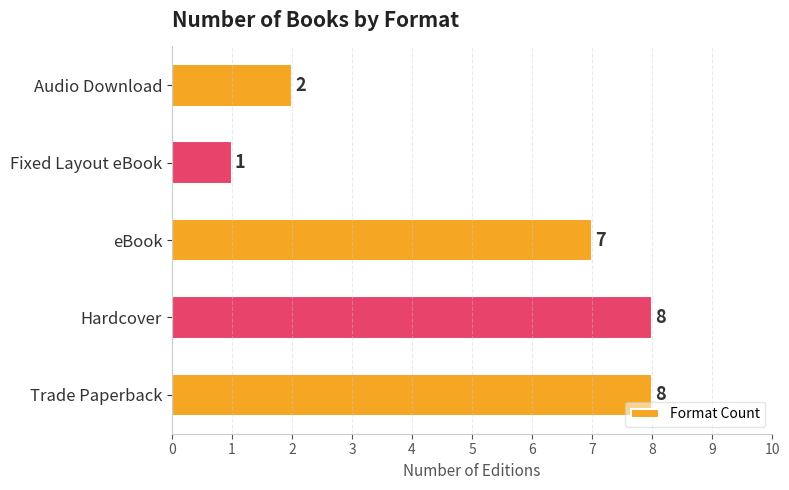

What is the ratio of the value at Fixed Layout eBook to the value at Audio Download?

0.5